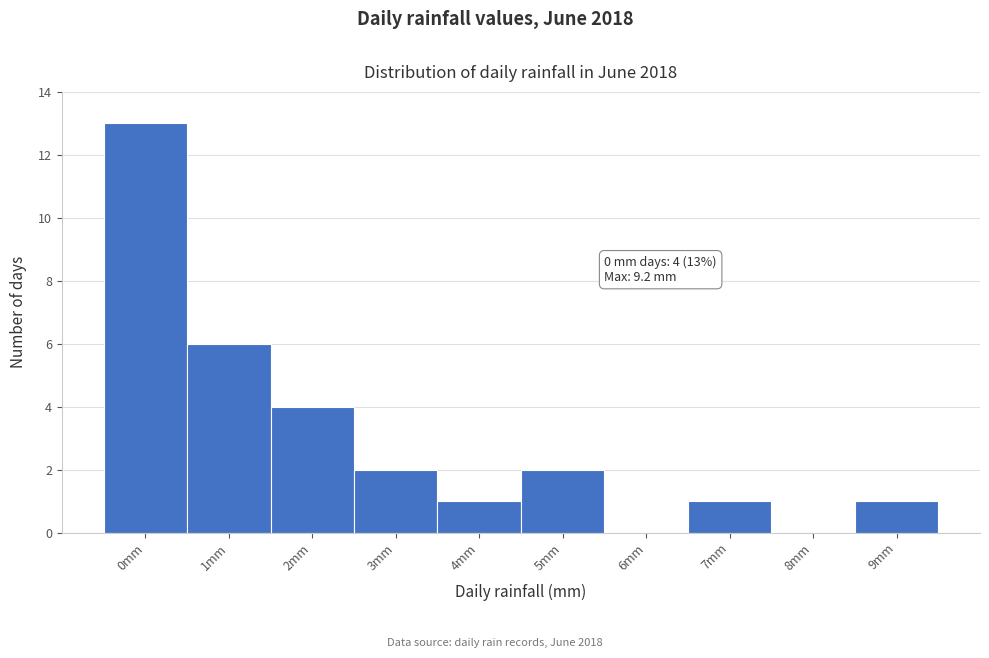

Reading right to left, what are all the values shown in this chart?

9mm=1	8mm=0	7mm=1	6mm=0	5mm=2	4mm=1	3mm=2	2mm=4	1mm=6	0mm=13